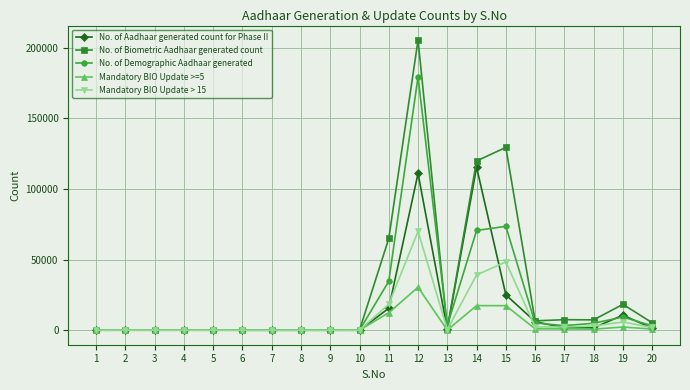

How many lines are shown in the chart?

5